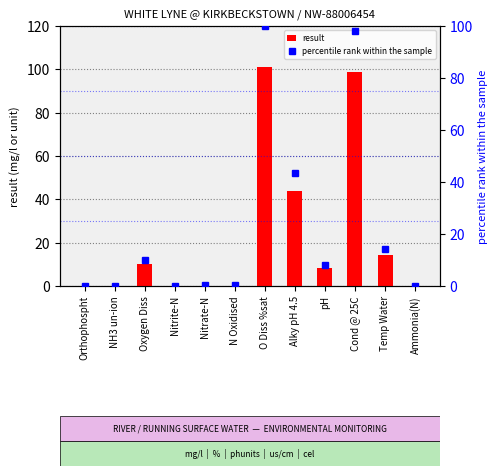

The percentile rank within the sample series shows 133.4 at O Diss %sat. True or false?

False